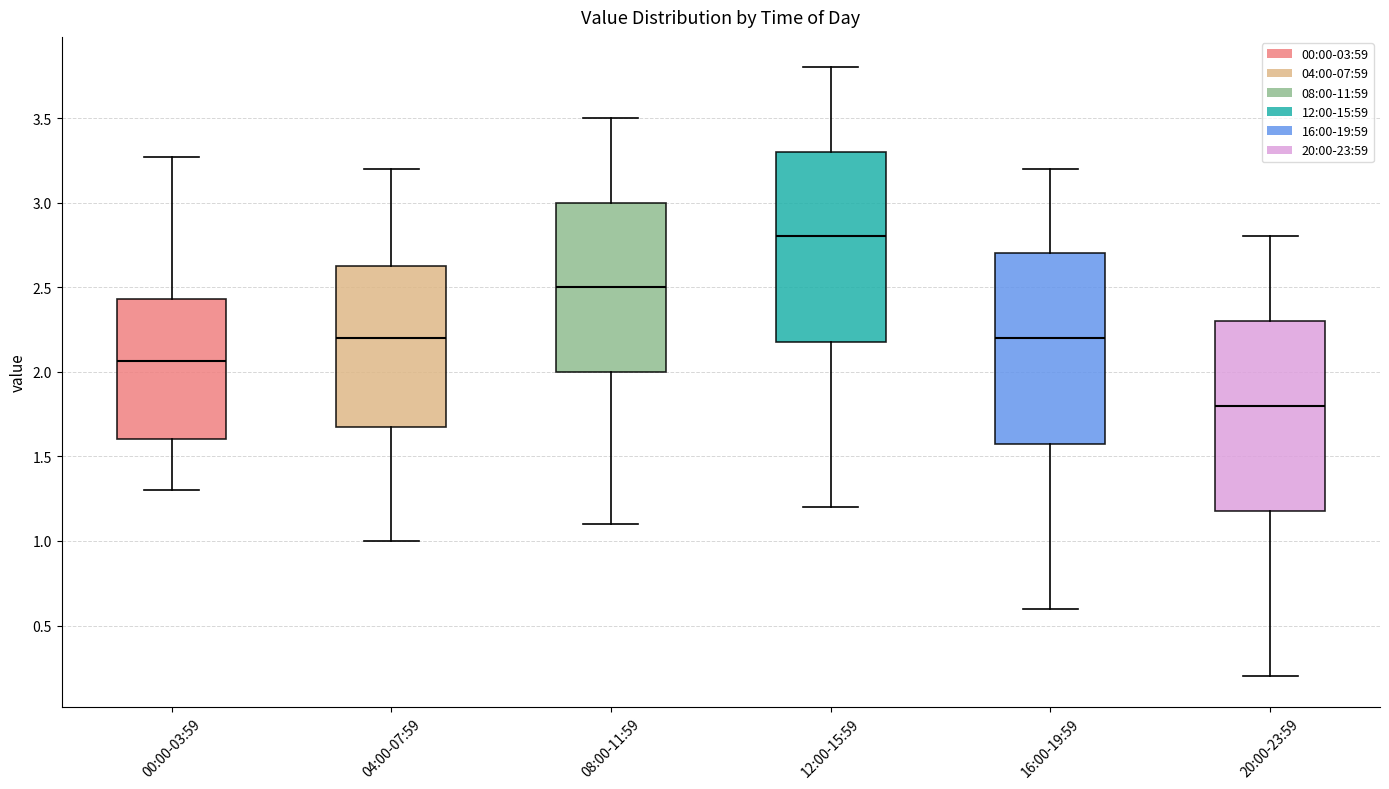

Reading left to right, transcribe this box plot: for each box, give where its median line is, the range the box spans, and where its two whiskers end, as read against the y-axis. The values are not printed on the chart, so give them approximately, as read against the axis.

00:00-03:59: median 2.05, box 1.60 to 2.45, whiskers 1.30 to 3.25
04:00-07:59: median 2.20, box 1.70 to 2.65, whiskers 1.00 to 3.20
08:00-11:59: median 2.50, box 2.00 to 3.00, whiskers 1.10 to 3.50
12:00-15:59: median 2.80, box 2.20 to 3.30, whiskers 1.20 to 3.80
16:00-19:59: median 2.20, box 1.60 to 2.70, whiskers 0.60 to 3.20
20:00-23:59: median 1.80, box 1.20 to 2.30, whiskers 0.20 to 2.80